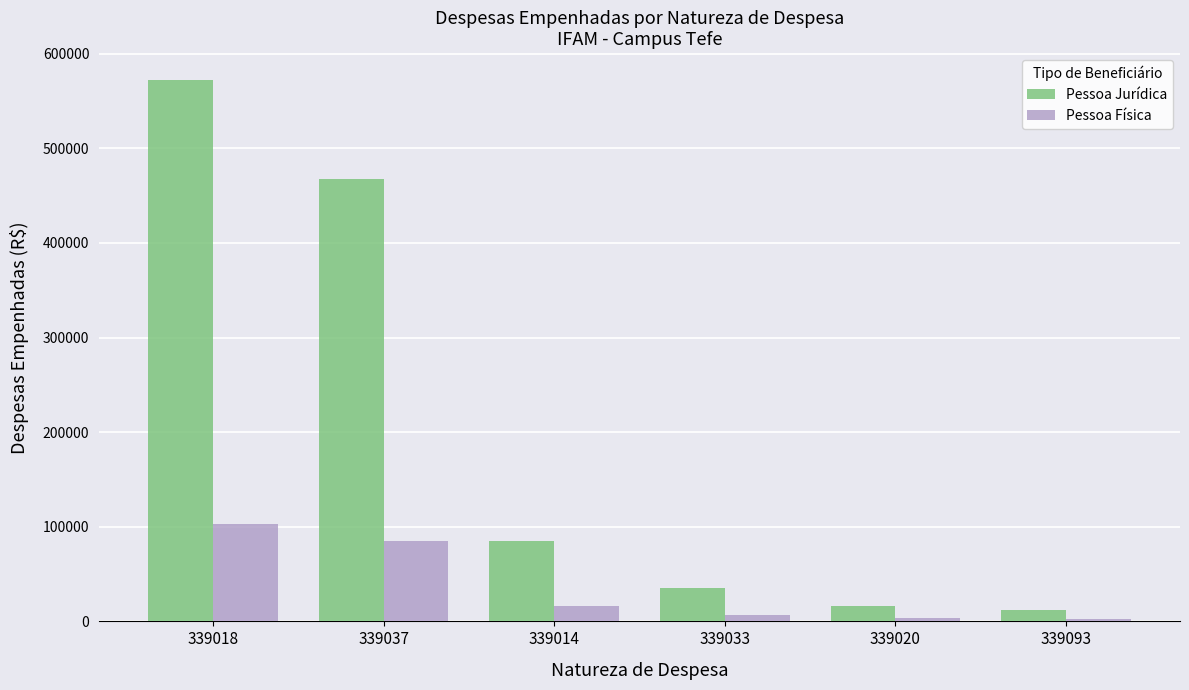

The value of Pessoa Jurídica at 339033 is 35565.7. True or false?

True